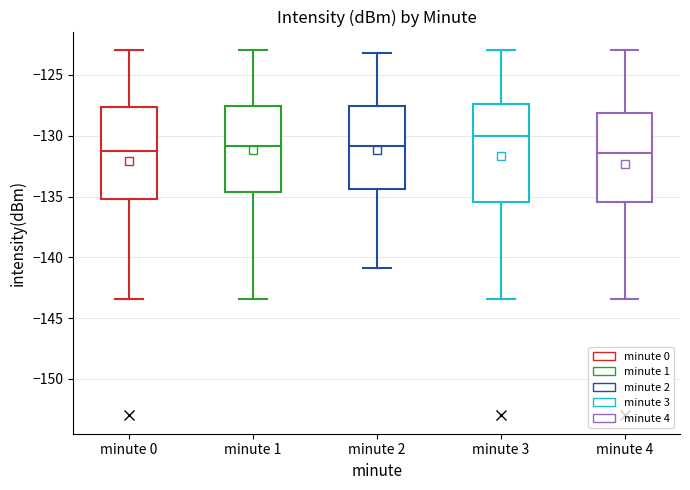

Reading left to right, read every box against the y-axis: the position of its median line, the range the box covers, and the ends of its whiskers. The values are not printed on the chart, so give them approximately, as read against the axis.

minute 0: median -131.0, box -135.0 to -127.5, whiskers -143.5 to -123.0
minute 1: median -131.0, box -134.5 to -127.5, whiskers -143.5 to -123.0
minute 2: median -131.0, box -134.5 to -127.5, whiskers -141.0 to -123.0
minute 3: median -130.0, box -135.5 to -127.5, whiskers -143.5 to -123.0
minute 4: median -131.5, box -135.5 to -128.0, whiskers -143.5 to -123.0